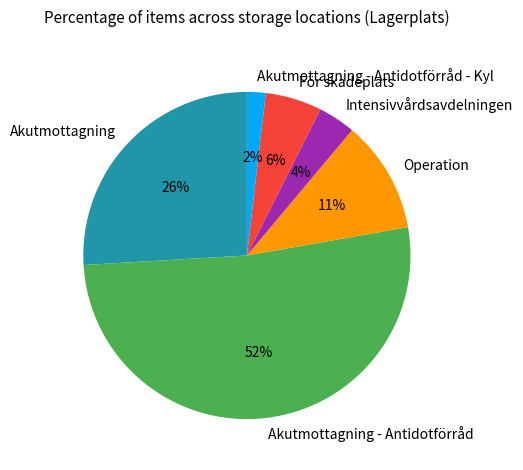

Between Akutmottagning and Operation, which is larger?

Akutmottagning